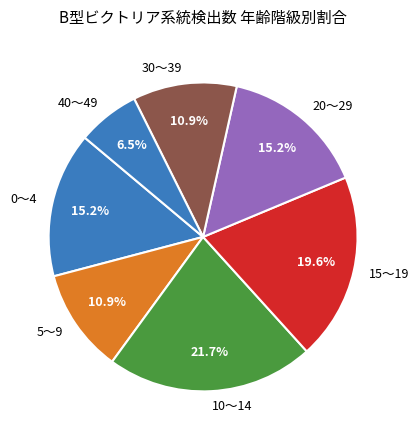

The 10～14 slice represents 16% of the pie. True or false?

False